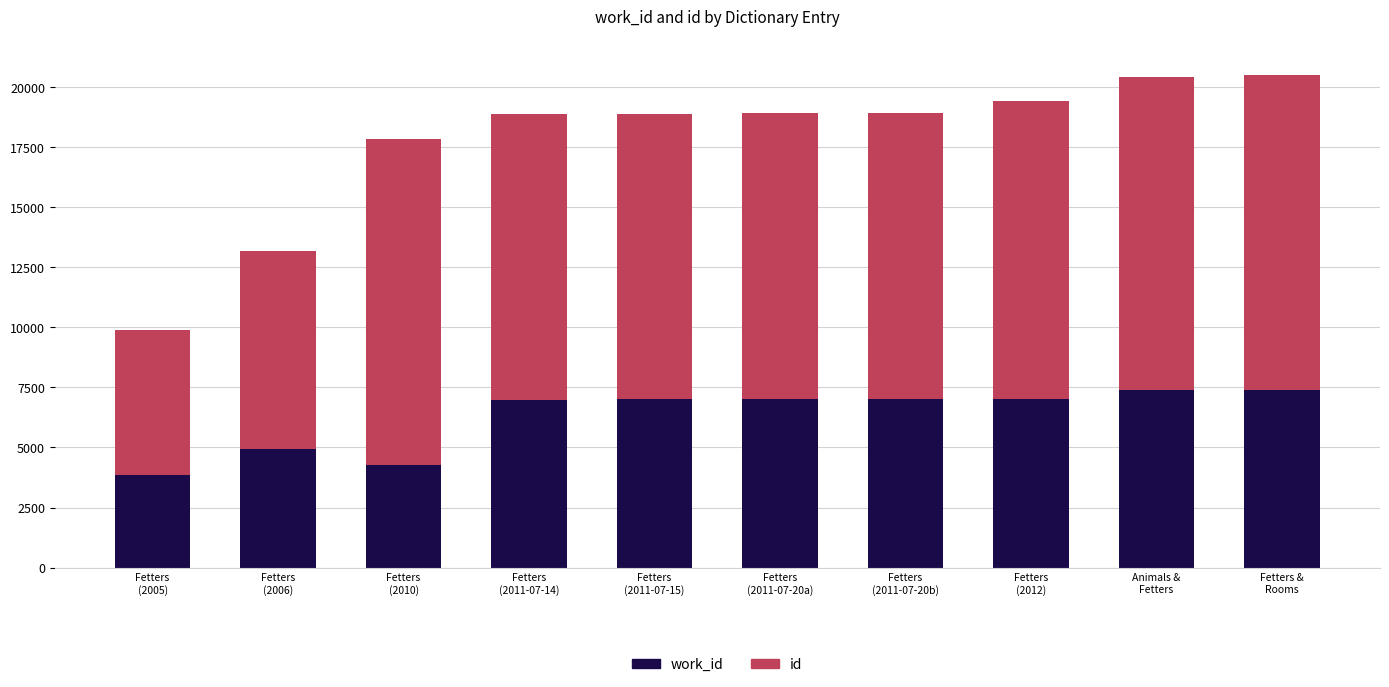

How many categories are shown in the chart?

10